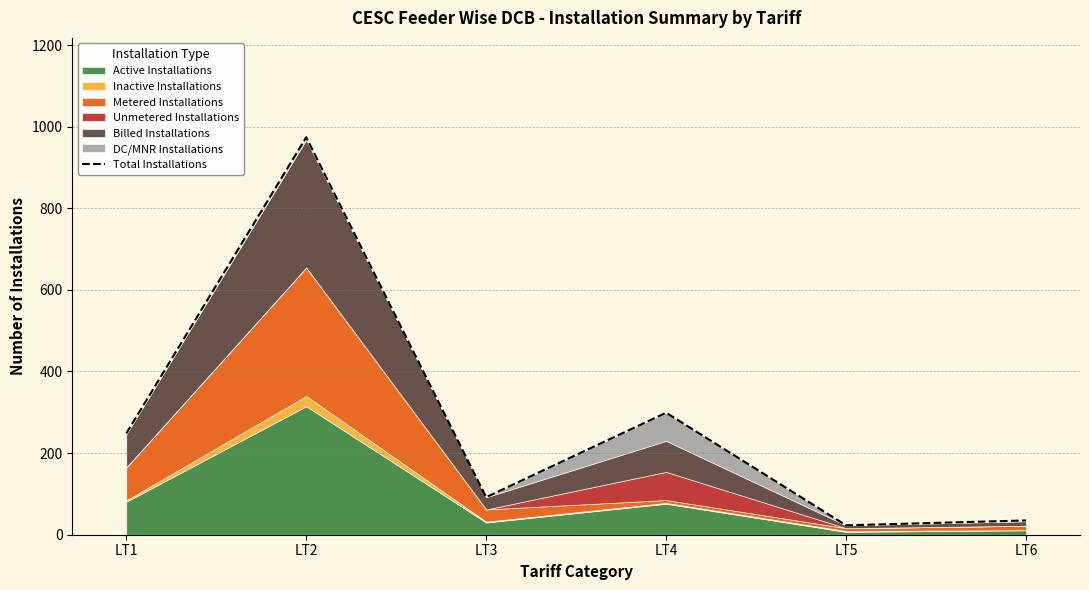

Where does the data first go above 248?

LT2